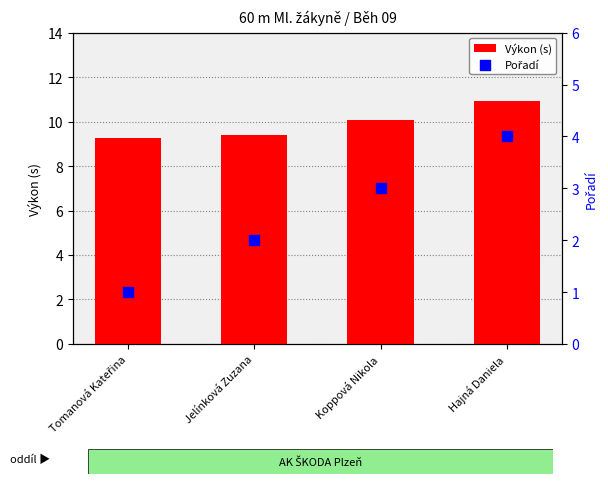

Which series has the largest total across all categories?

Výkon (s)